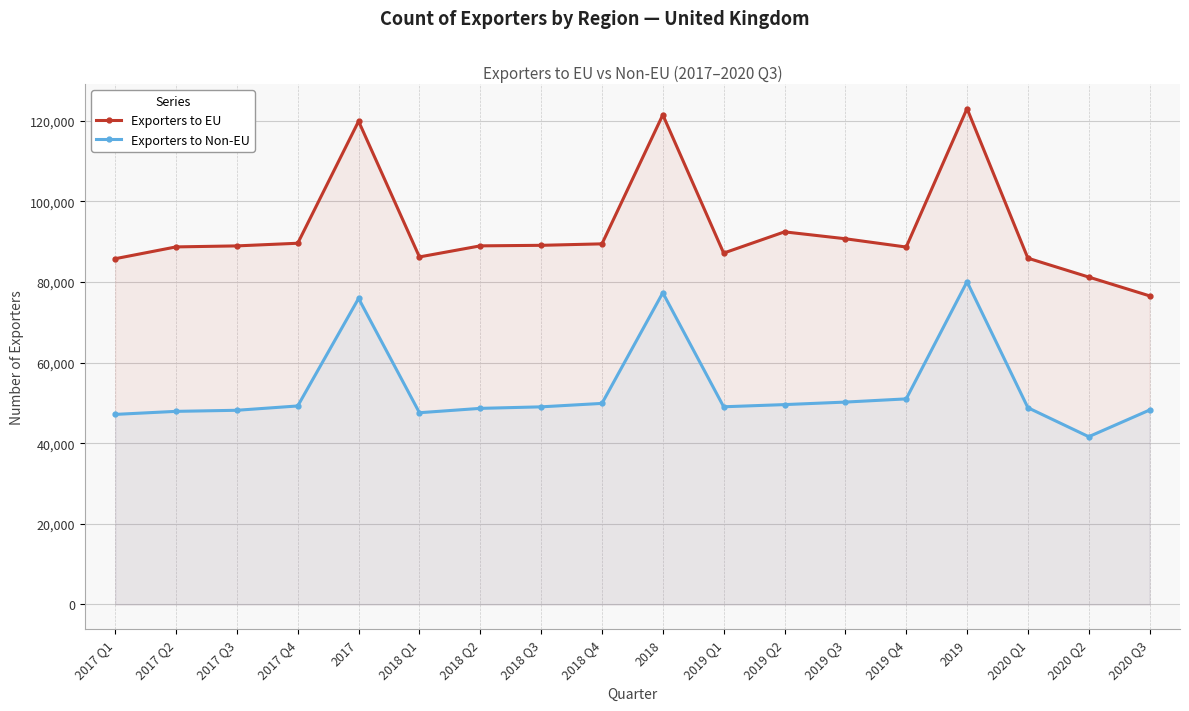

Rank the categories by Exporters to EU value from highest to lowest.

2019, 2018, 2017, 2019 Q2, 2019 Q3, 2017 Q4, 2018 Q4, 2018 Q3, 2018 Q2, 2017 Q3, 2017 Q2, 2019 Q4, 2019 Q1, 2018 Q1, 2020 Q1, 2017 Q1, 2020 Q2, 2020 Q3